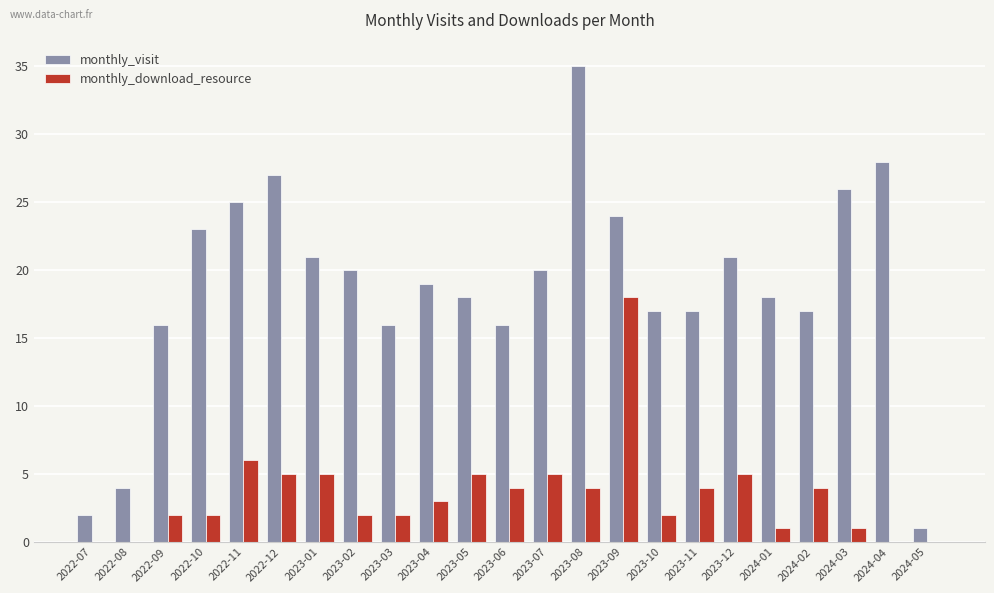

Which series has the widest spread of values?

monthly_visit